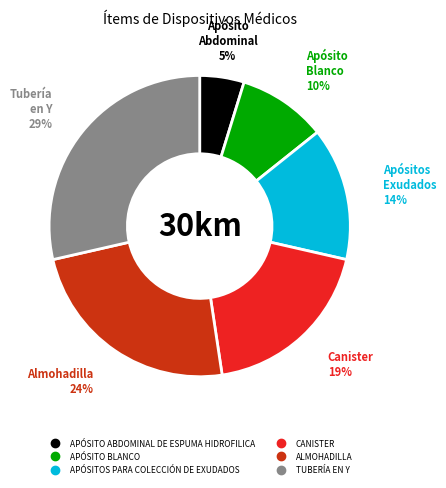

Which has a higher value, TUBERÍA EN Y or APÓSITOS PARA COLECCIÓN DE EXUDADOS?

TUBERÍA EN Y